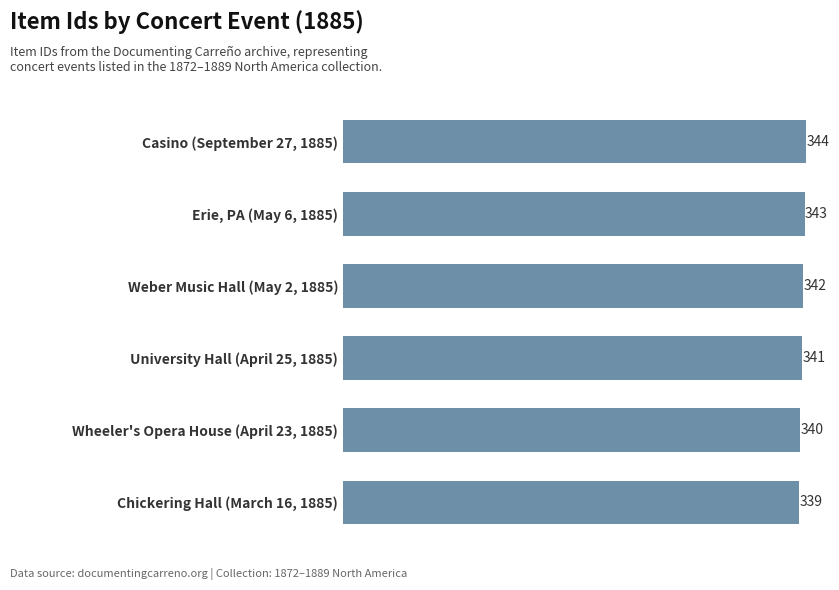

The chart shows a value of 76 at Chickering Hall (March 16, 1885). True or false?

False